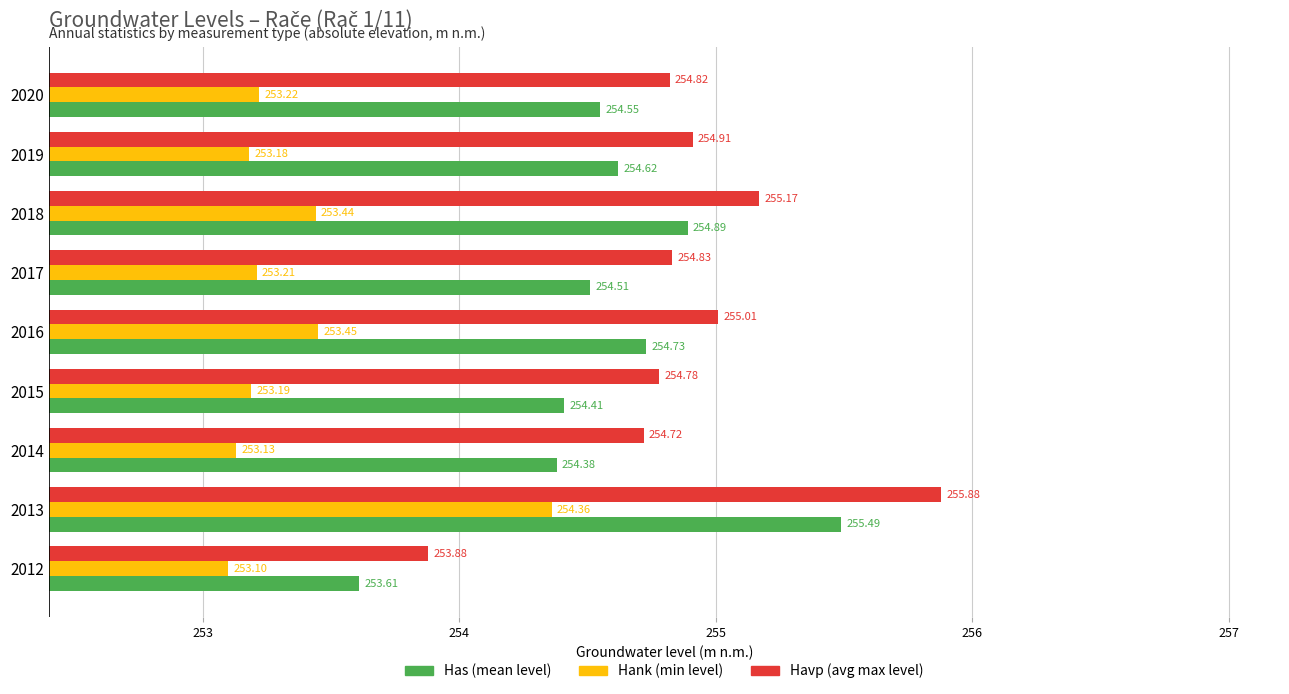

What is the difference between the maximum and minimum values in the Havp (avg max level) series?

2.0